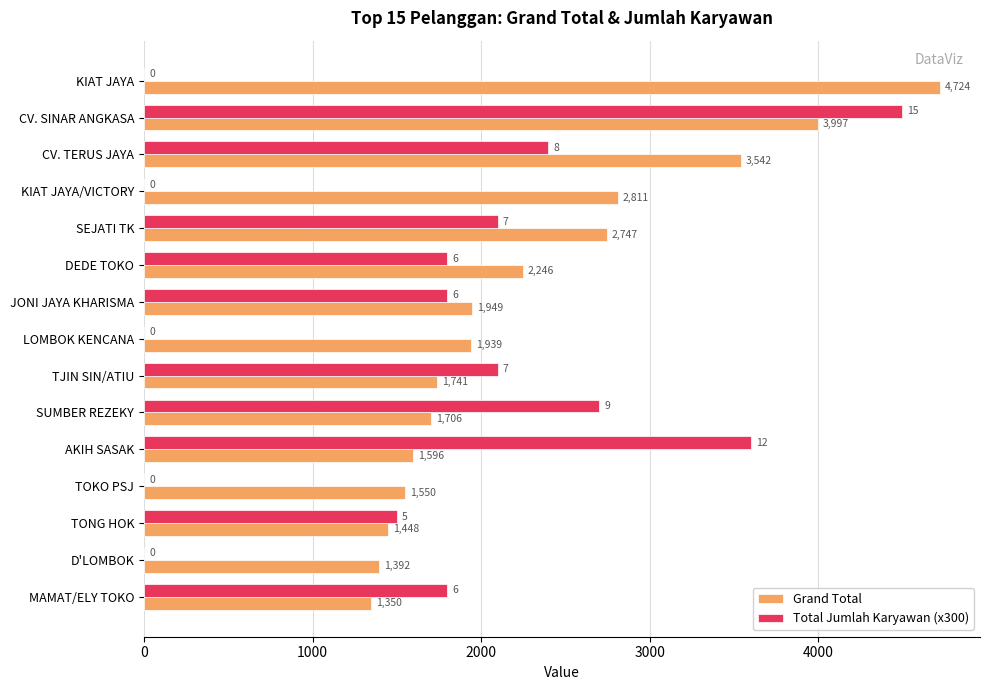

What is the total value across all series at TONG HOK?

2948.0